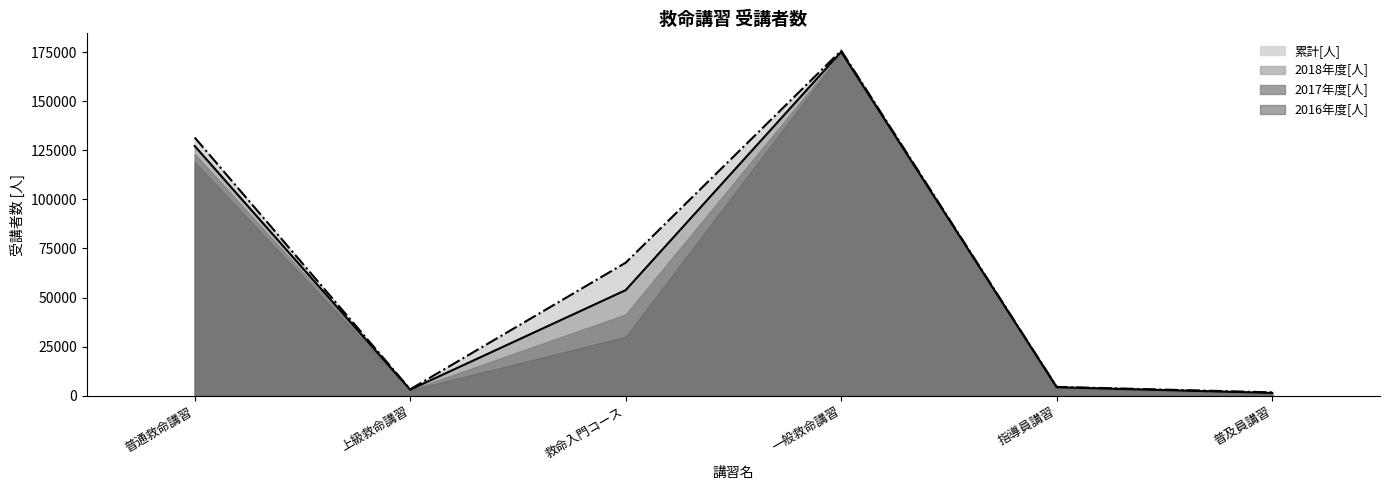

What is the total value across all series at 一般救命講習?

700421